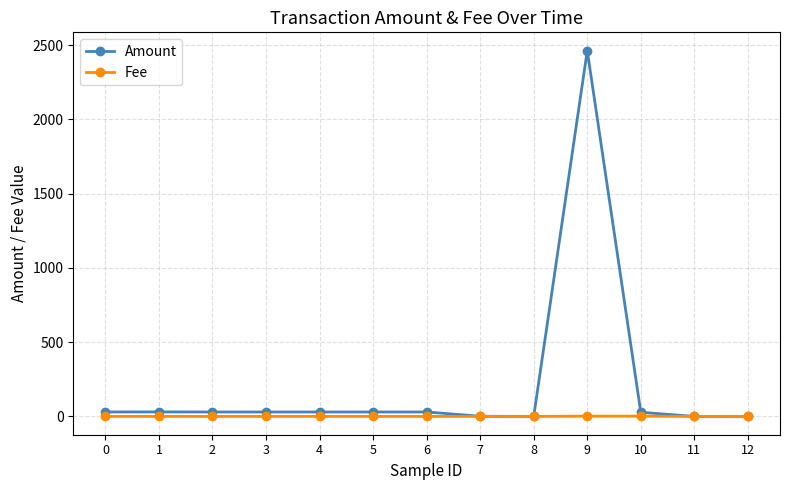

What is the total value across all series at 6?

30.0